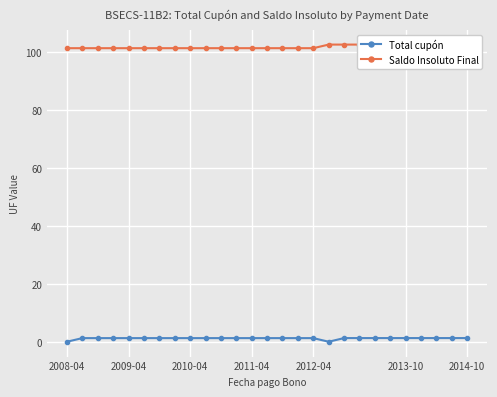

The Total cupón series shows 1.2 at 2010-04. True or false?

True